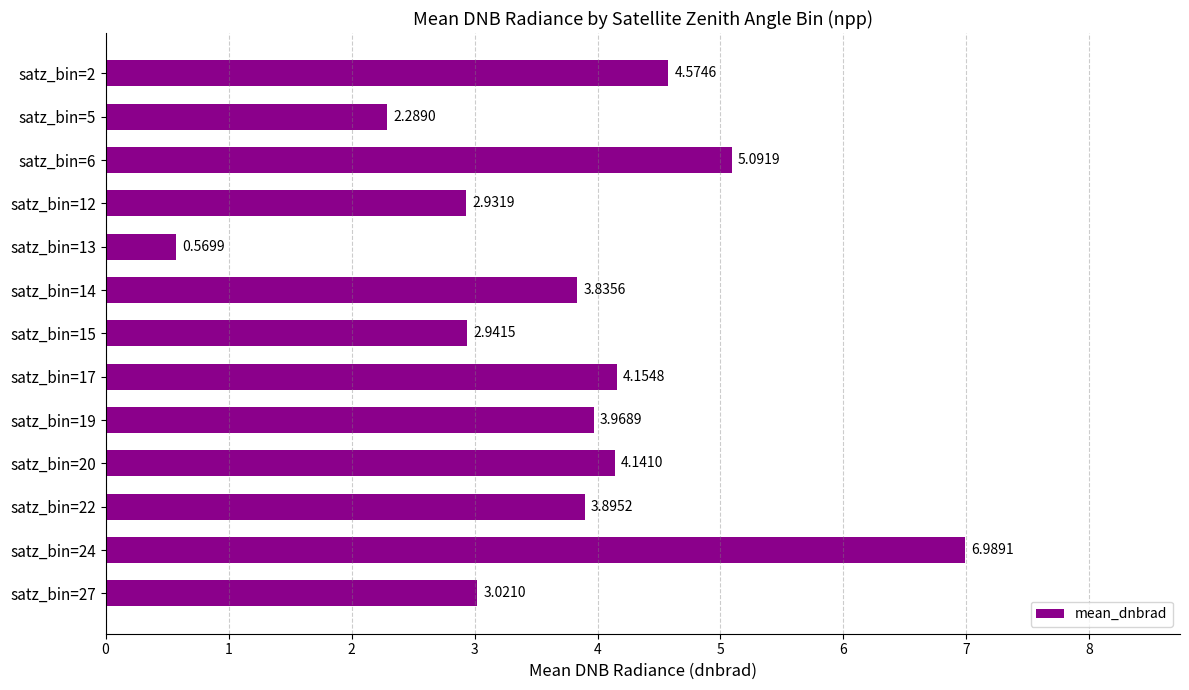

What is the greatest value displayed?

7.0